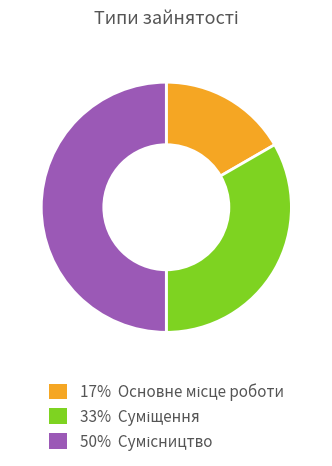

Does any single category account for the majority?

No